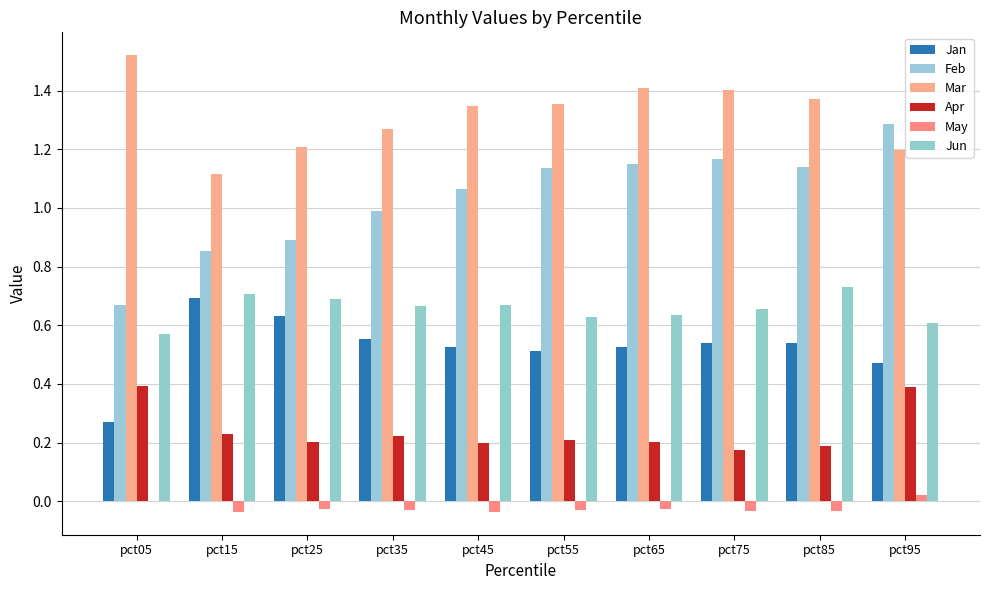

How many groups of bars are there?

10